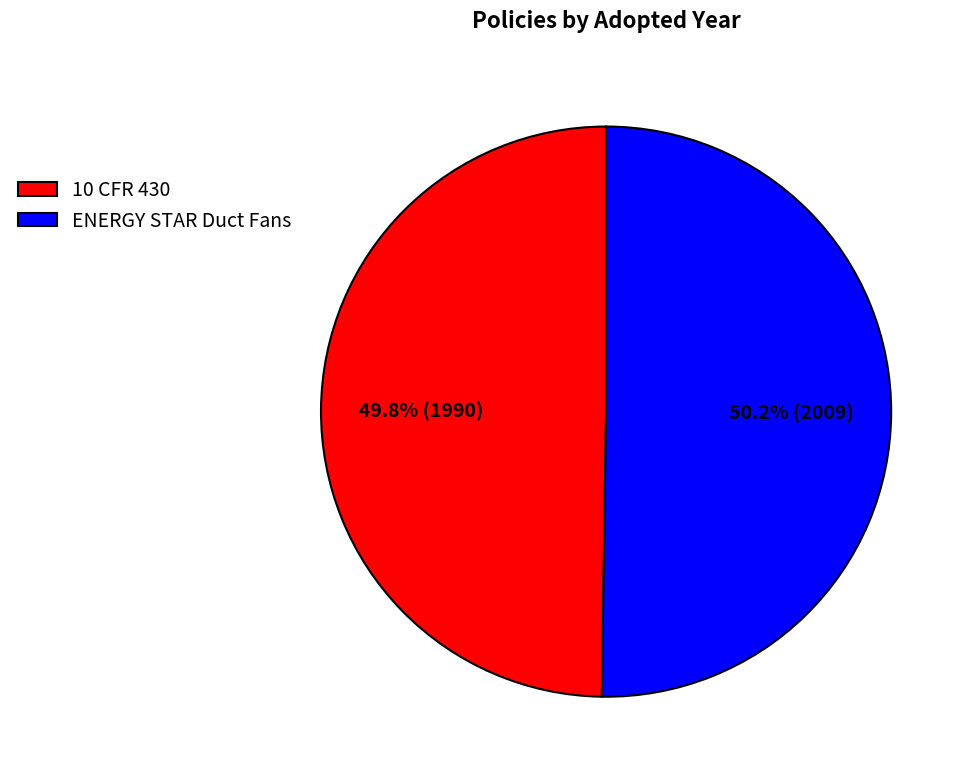

To the nearest percent, what is the combined percentage of 10 CFR 430 and ENERGY STAR Duct Fans?

100%